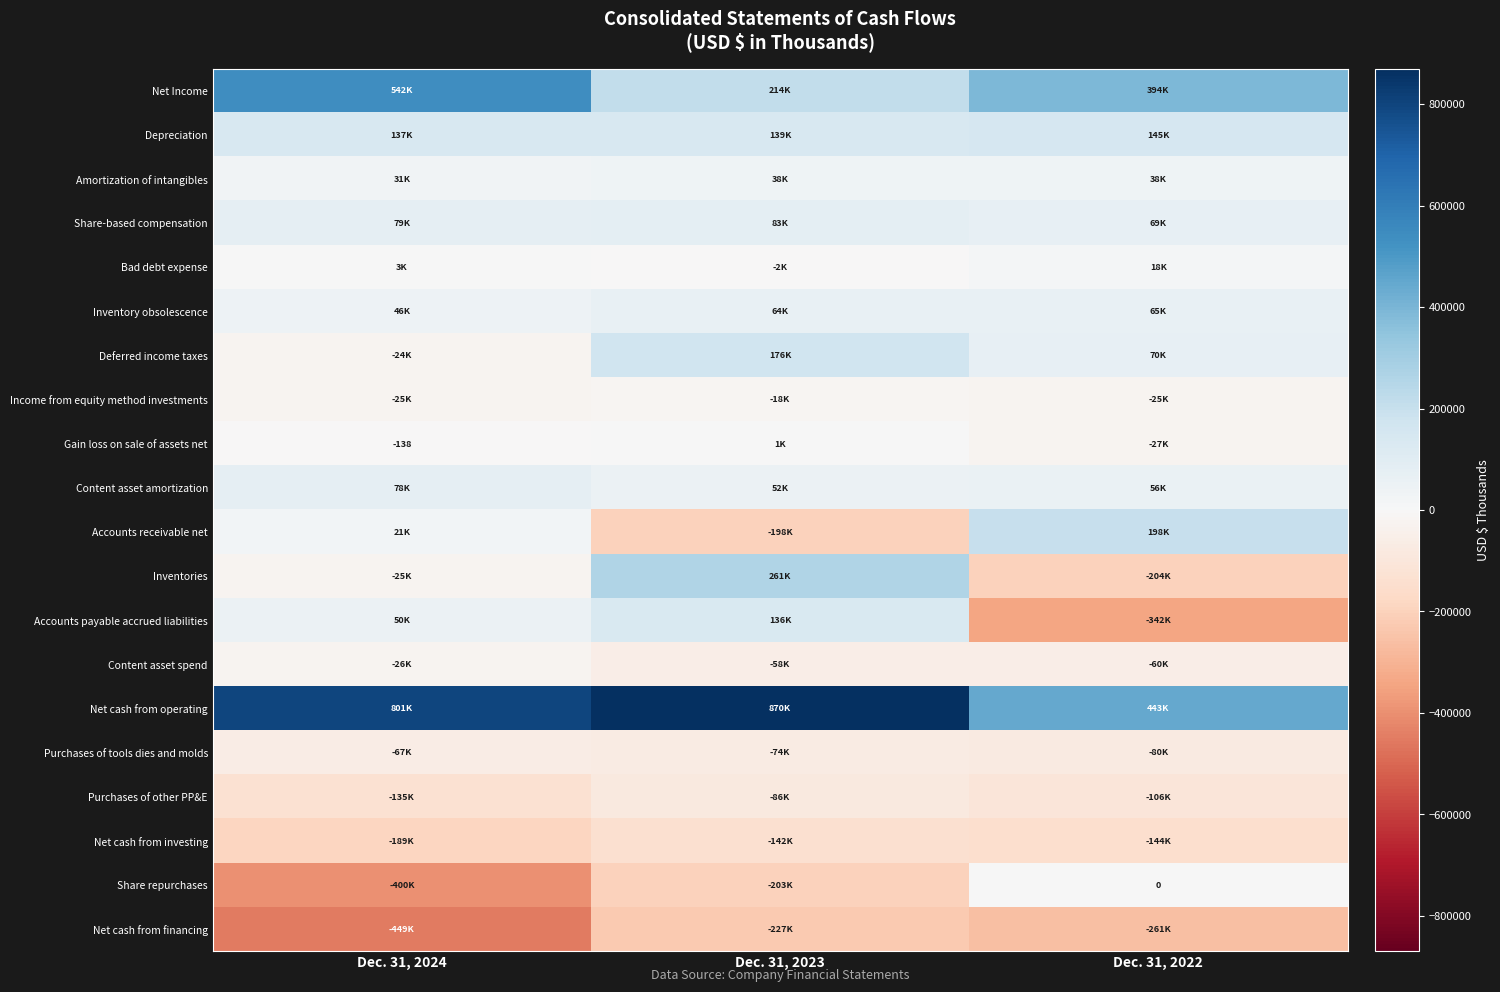

The value of Net cash from investing at Dec. 31, 2022 is -144225. True or false?

True